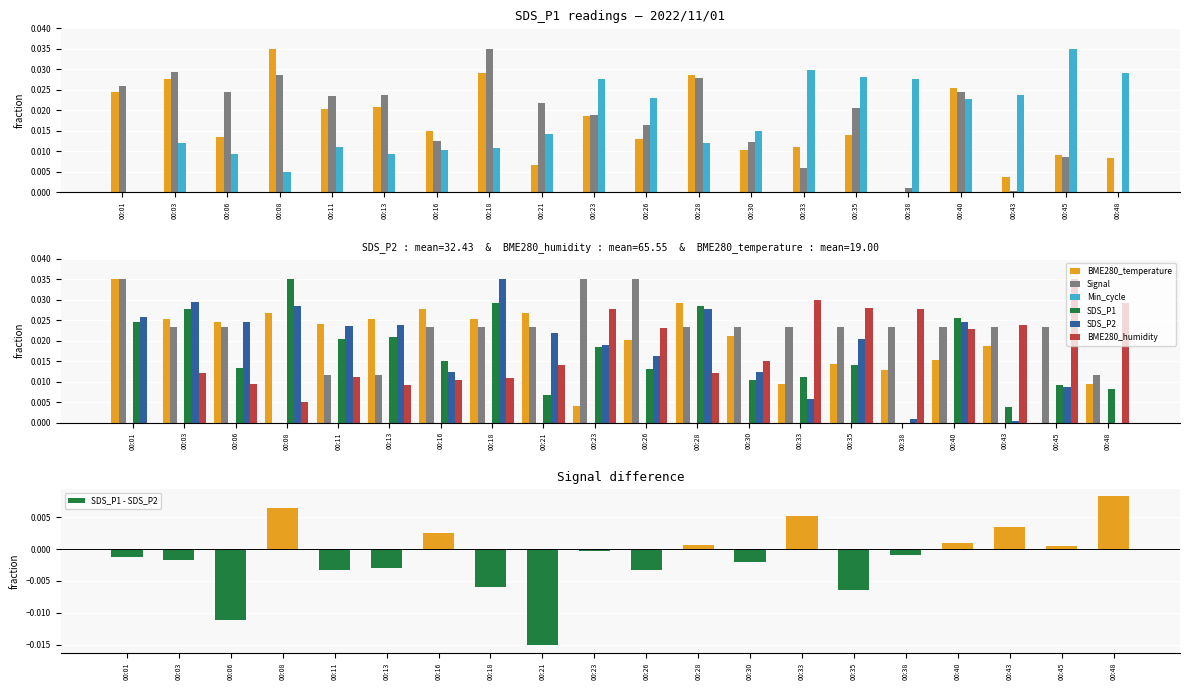

True or false: BME280_humidity has a value of 0.0 at 00:26.

False